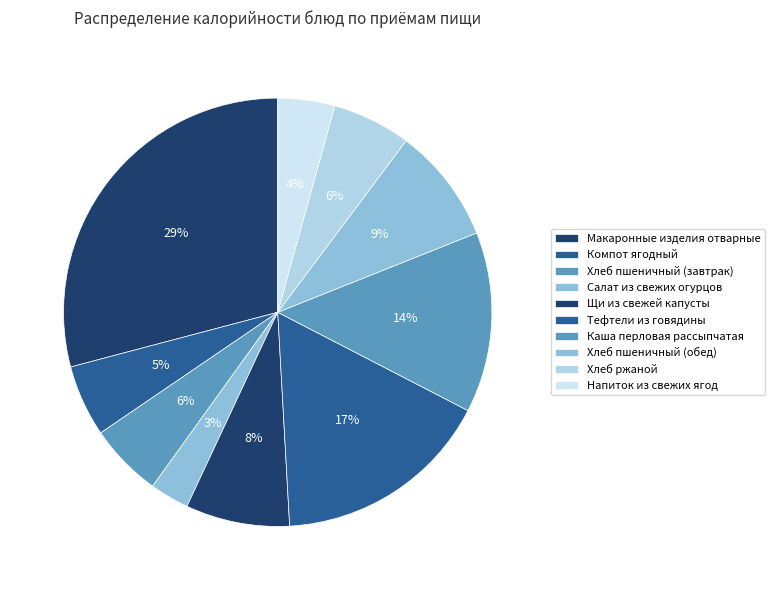

Which slice is the smallest?

Салат из свежих огурцов